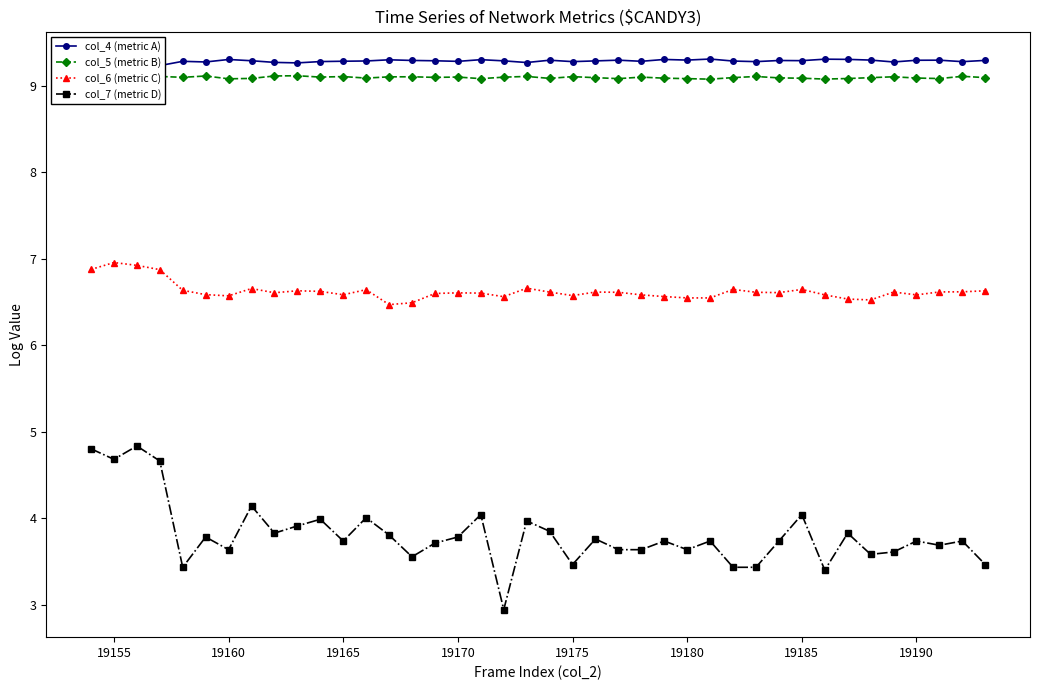

True or false: col_7 (metric D) has more than 2 points higher than both neighbors.

True